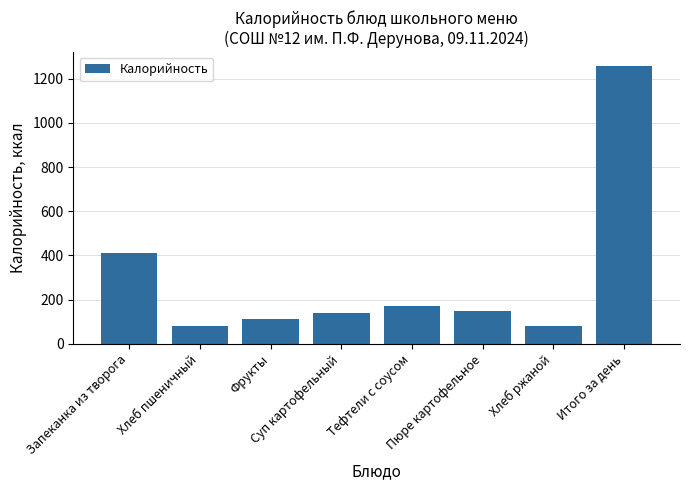

What is the change in value from Хлеб пшеничный to Тефтели с соусом?

+94.1